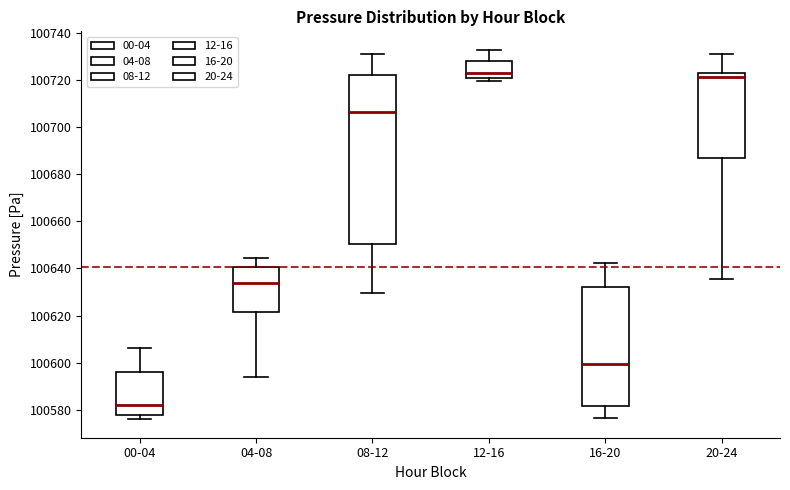

Which box is the tallest, from its lower edge to its upper edge?

08-12